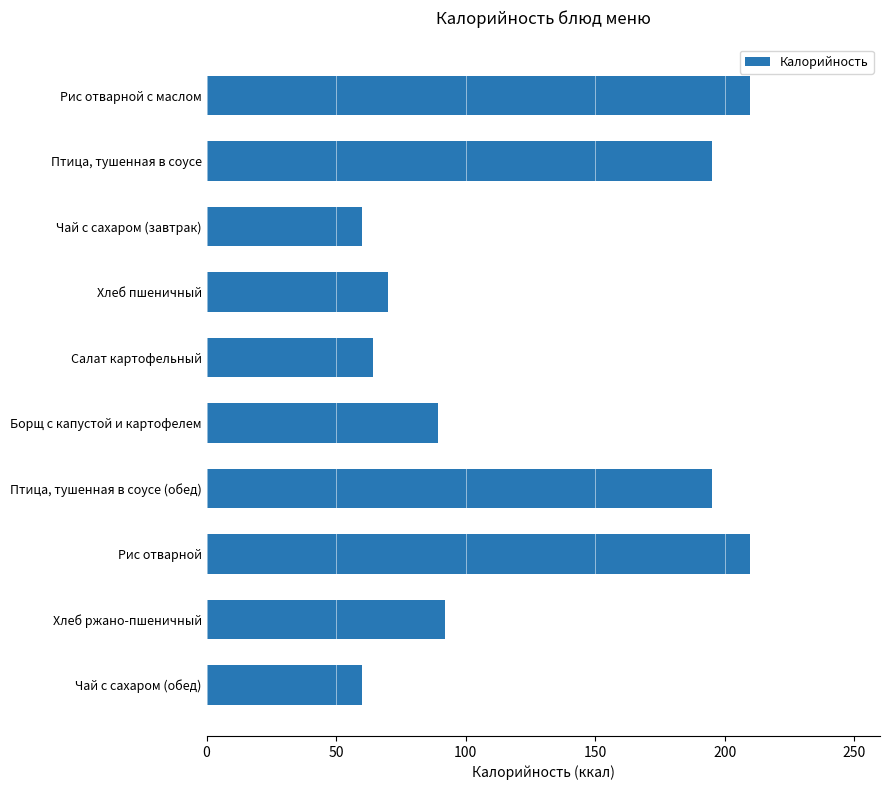

What is the change in value from Птица, тушенная в соусе to Борщ с капустой и картофелем?

-105.8